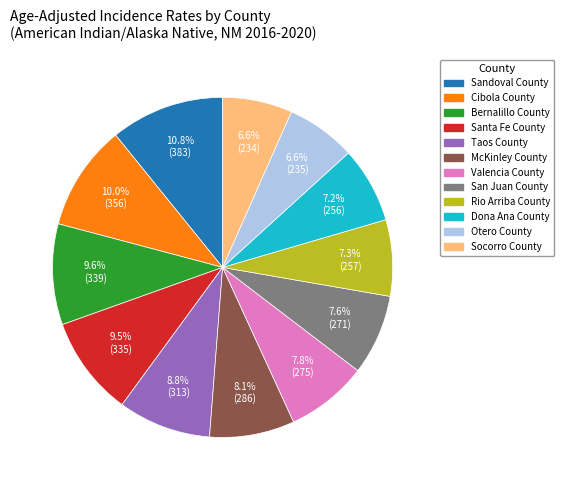

Does Santa Fe County represent more than half of the total?

No